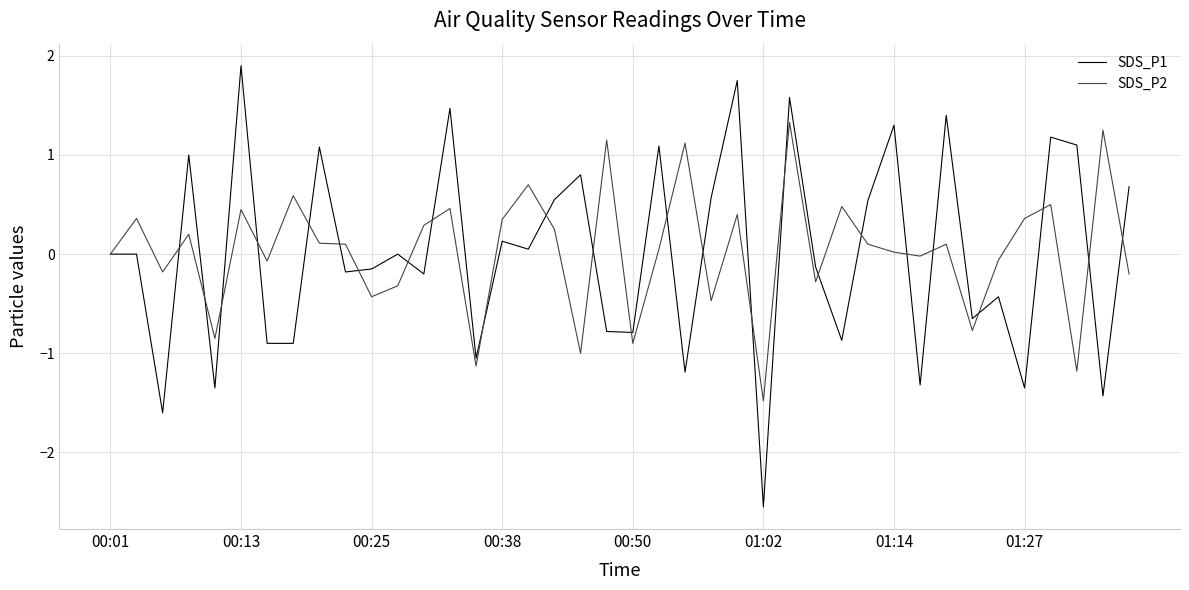

Is this an area chart (filled region under the line)?

No